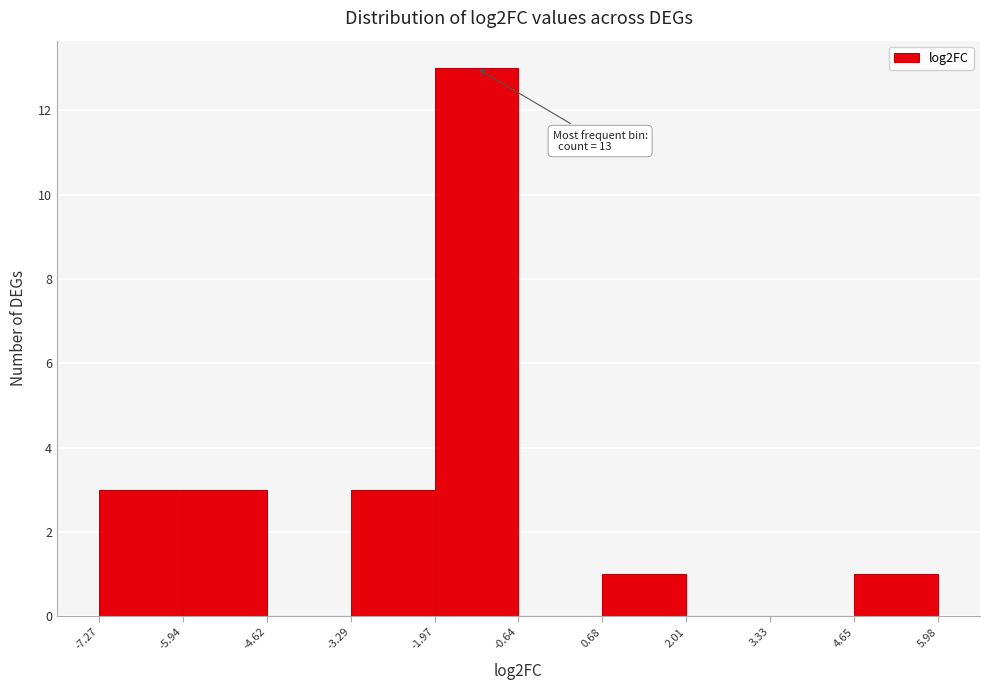

Over which range of the x-axis is the bar tallest?

-1.97 to -0.64